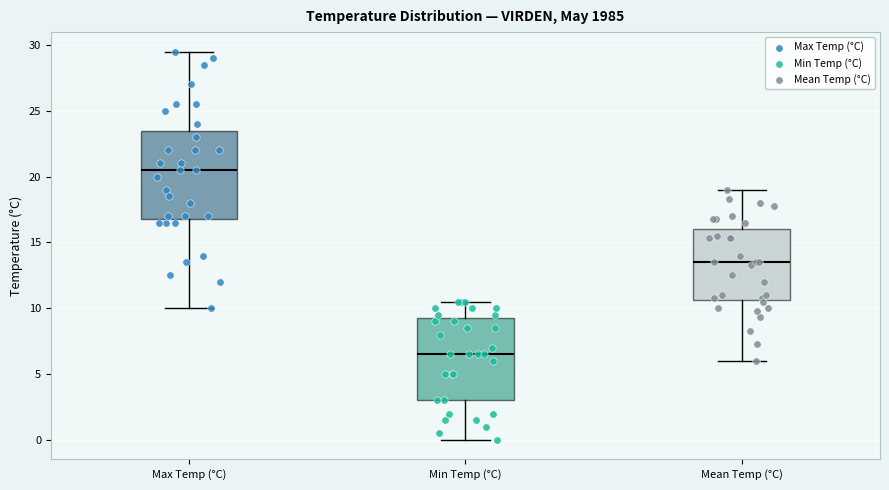

Reading left to right, transcribe this box plot: for each box, give where its median line is, the range the box spans, and where its two whiskers end, as read against the y-axis. The values are not printed on the chart, so give them approximately, as read against the axis.

Max Temp (°C): median 20.5, box 17.0 to 23.5, whiskers 10.0 to 29.5
Min Temp (°C): median 6.5, box 3.0 to 9.5, whiskers 0.0 to 10.5
Mean Temp (°C): median 13.5, box 10.5 to 16.0, whiskers 6.0 to 19.0